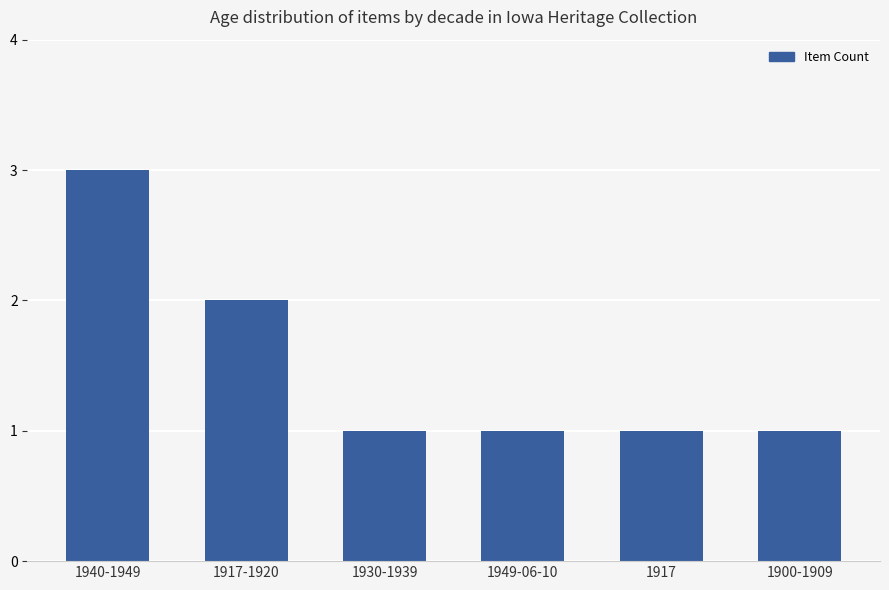

What position from the left is 1930-1939?

3